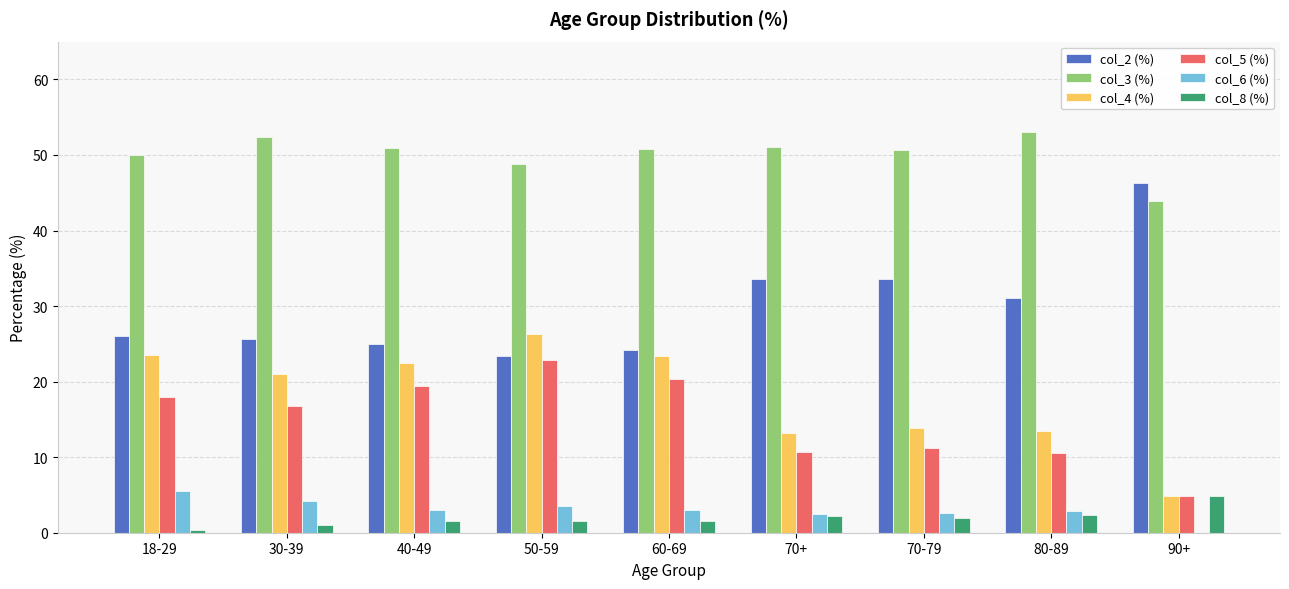

The col_3 (%) series shows 28.1 at 18-29. True or false?

False